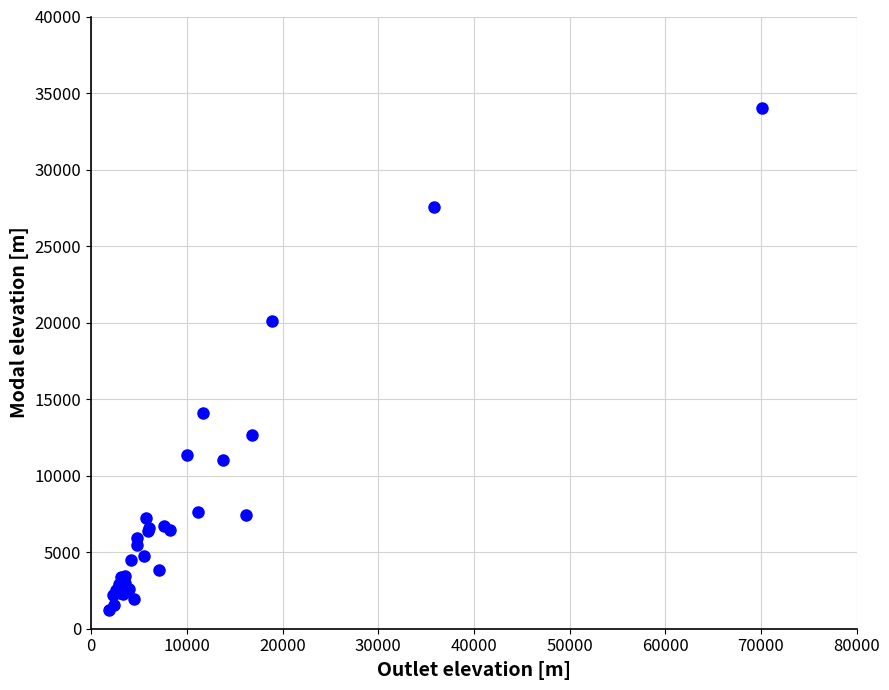

What Y value in the scatter plot is closest to 17604?

20107